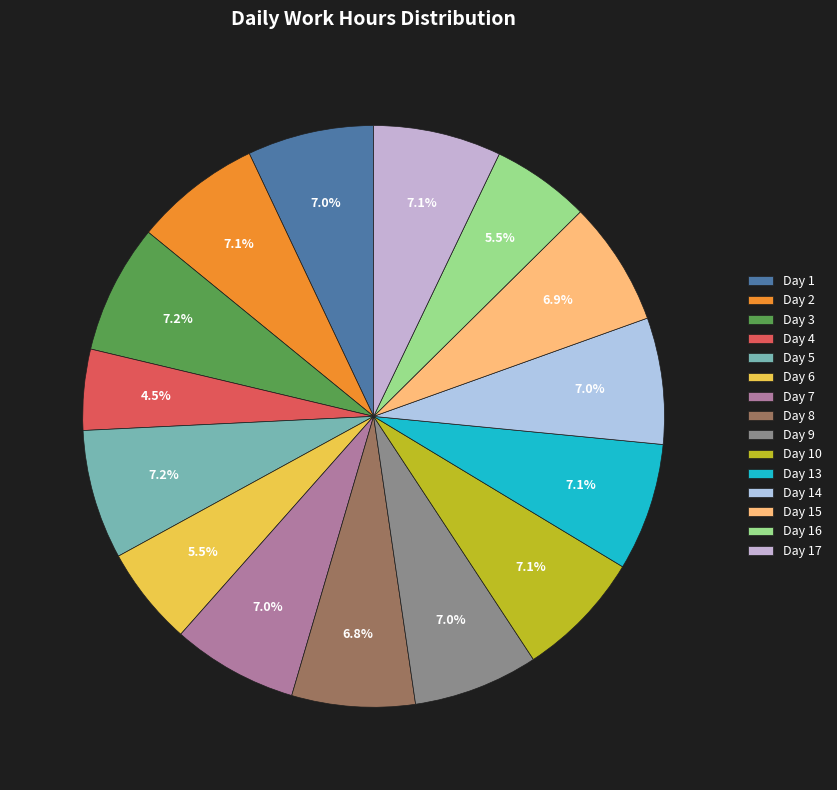

Does Day 10 account for over 50% of the chart?

No